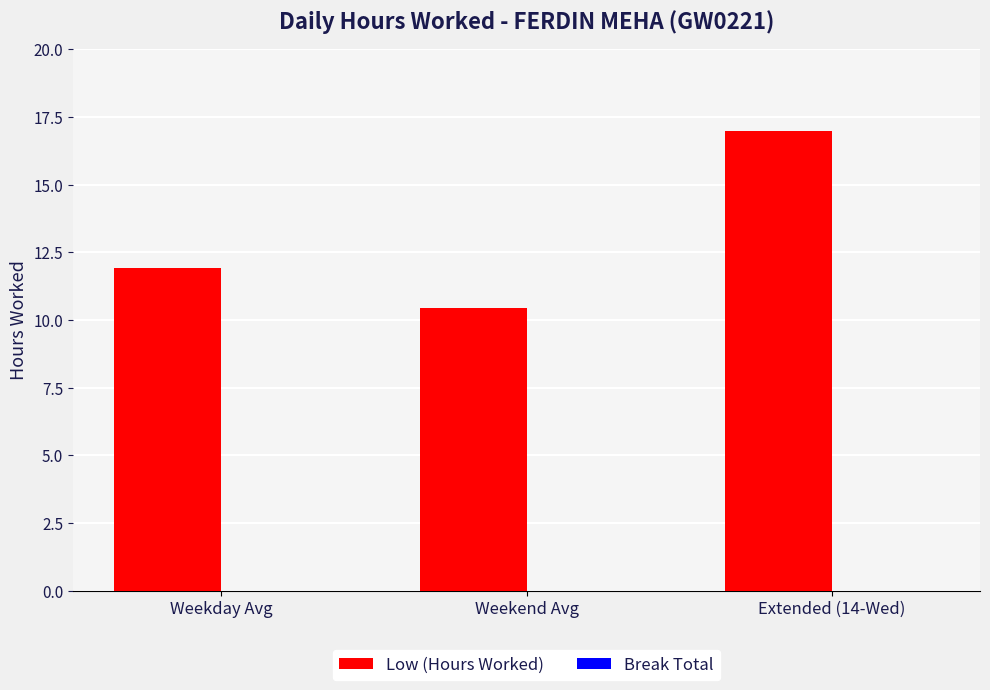

List the labels in order of value, largest first.

Extended (14-Wed), Weekday Avg, Weekend Avg